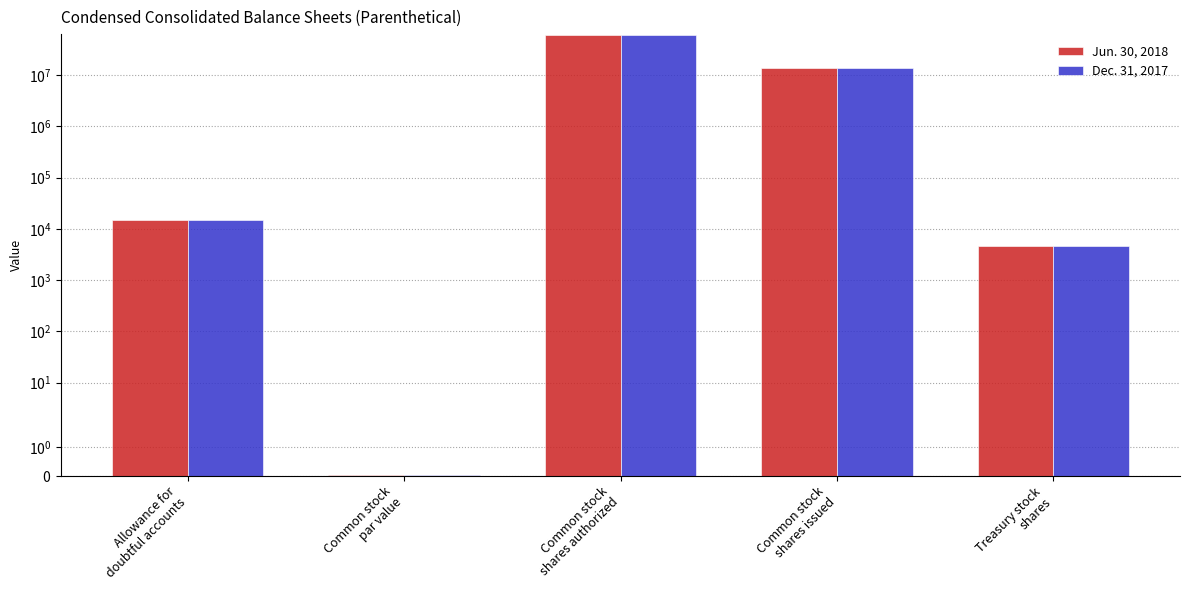

How many data points in Dec. 31, 2017 are above 15000?

2